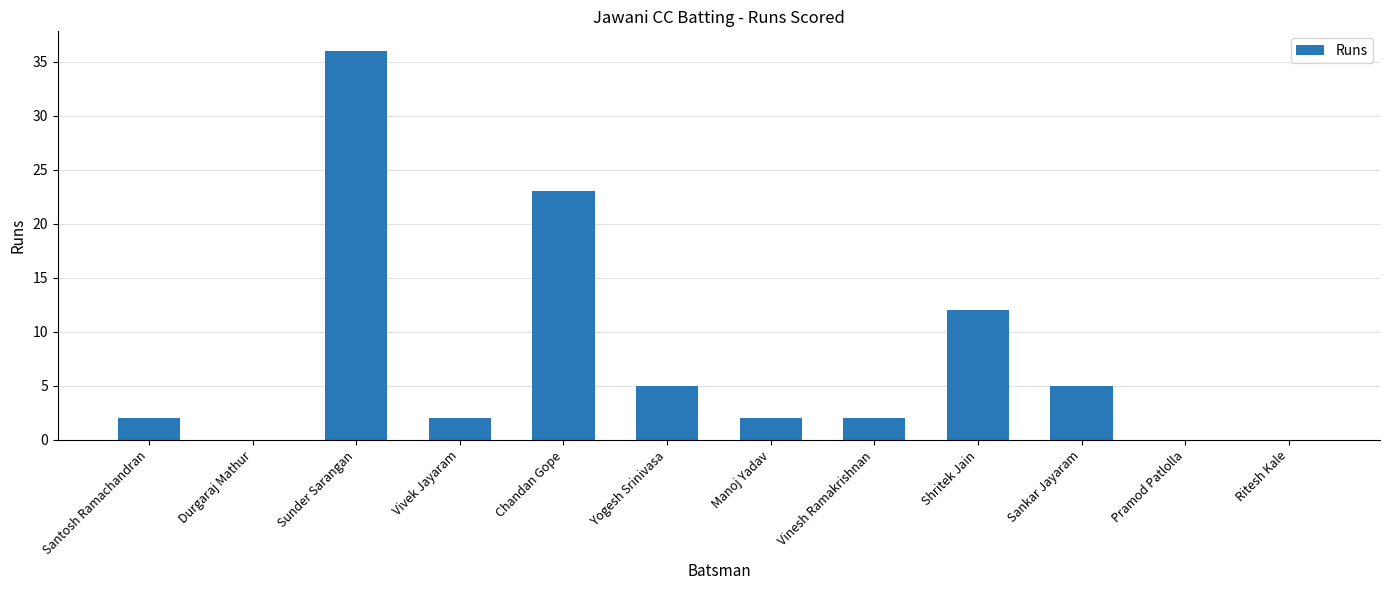

Where is the data nearest to the value 18?

Chandan Gope